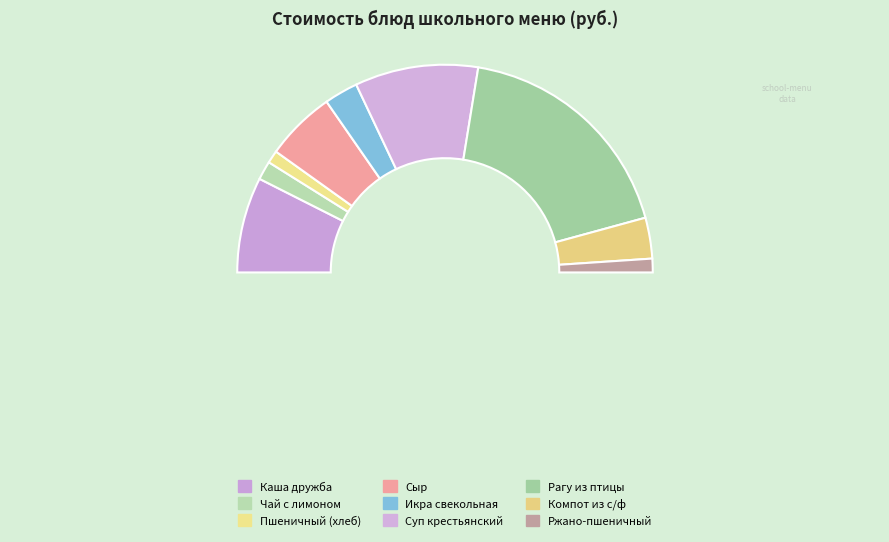

What is the change in value from Каша дружба to Чай с лимоном?

-16.4